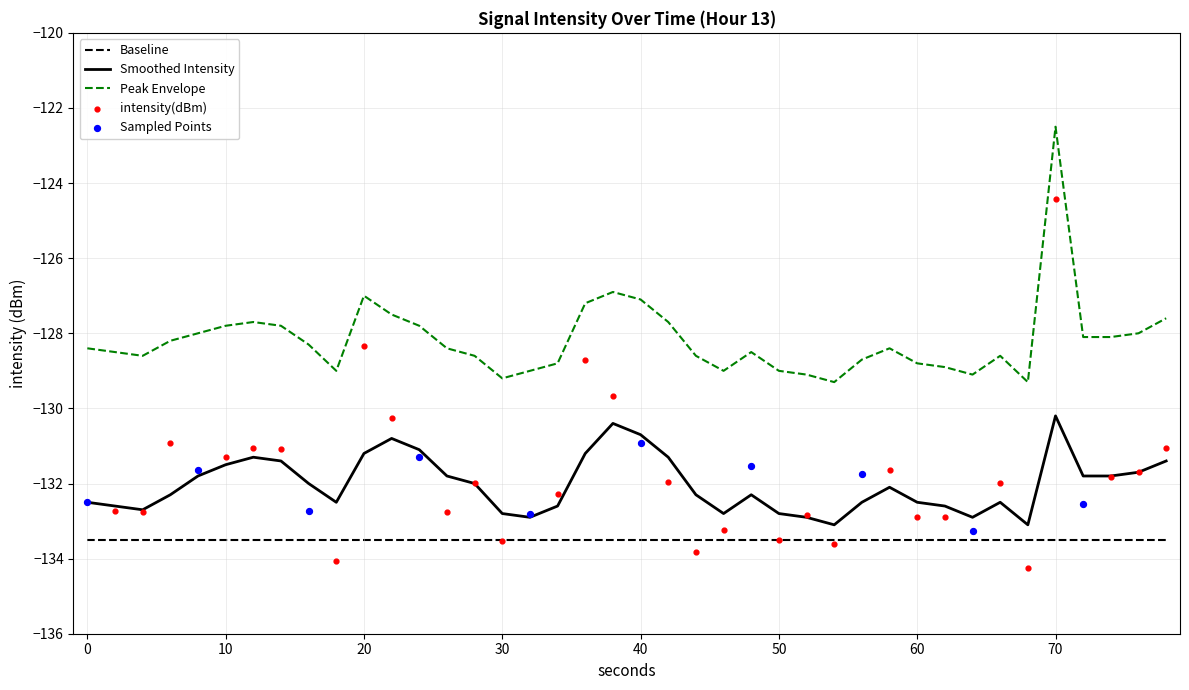

True or false: Smoothed Intensity and Baseline cross at least once.

False